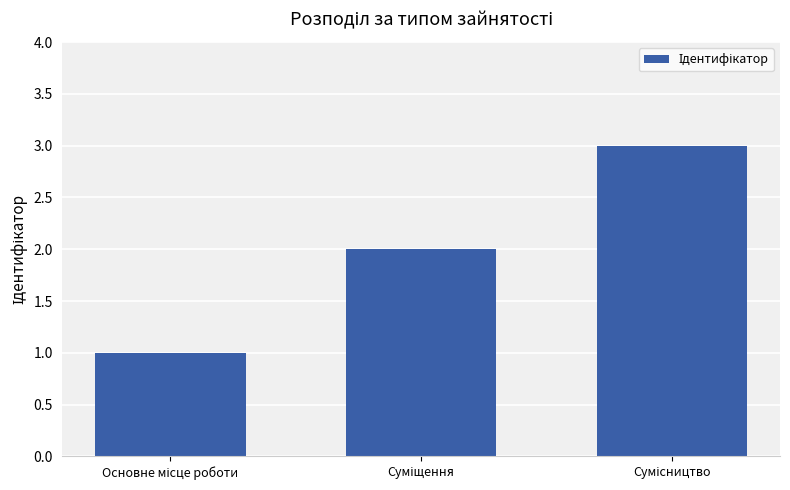

What is the greatest value displayed?

3